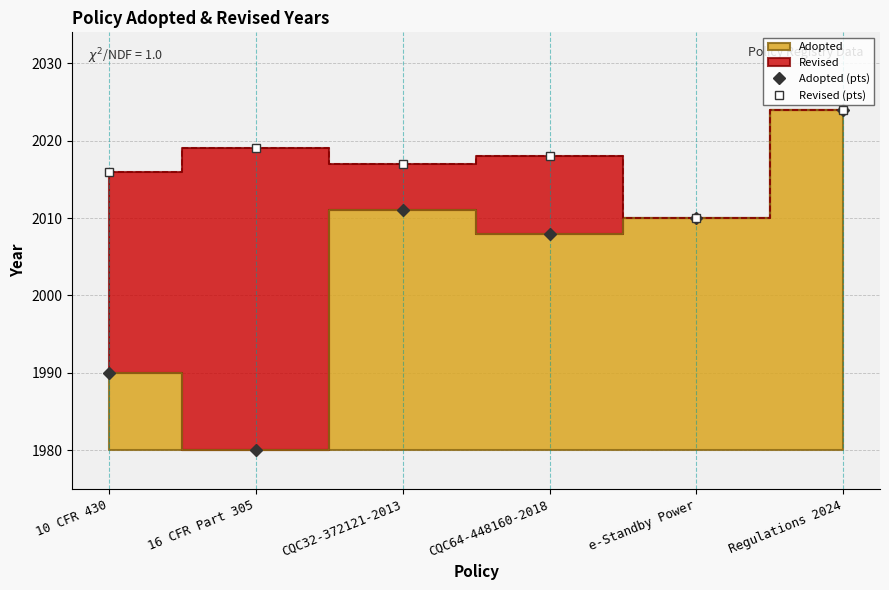

Which category has the lowest value in the Adopted (pts) series?

16 CFR Part 305